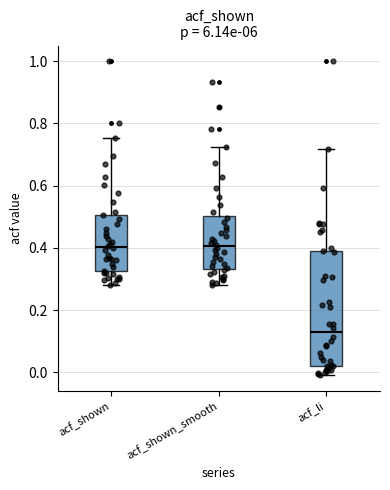

Reading left to right, read every box against the y-axis: the position of its median line, the range the box covers, and the ends of its whiskers. The values are not printed on the chart, so give them approximately, as read against the axis.

acf_shown: median 0.40, box 0.32 to 0.50, whiskers 0.28 to 0.76
acf_shown_smooth: median 0.40, box 0.34 to 0.50, whiskers 0.28 to 0.72
acf_li: median 0.12, box 0.02 to 0.38, whiskers 0.00 to 0.72